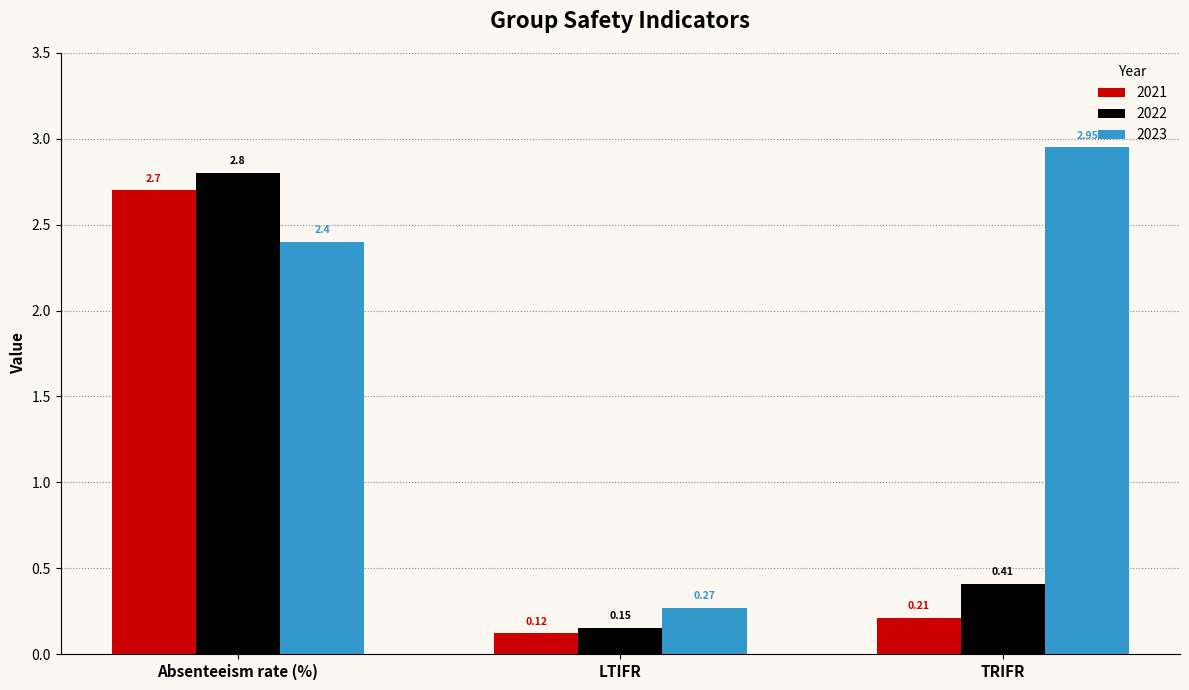

At which label does 2023 reach its minimum?

LTIFR